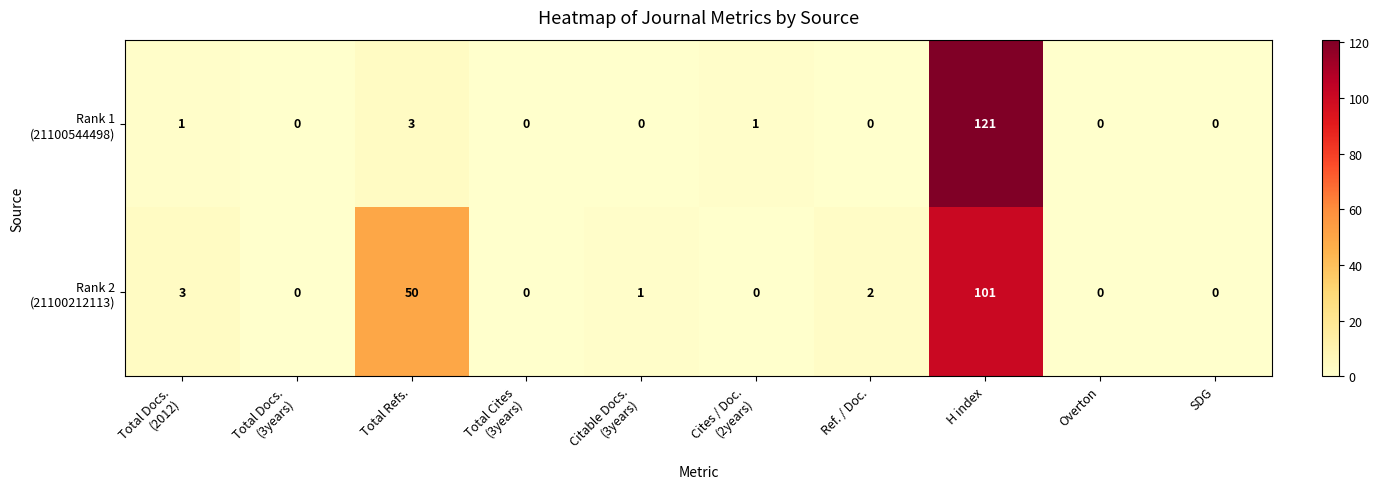

What is the total value across all series at Cites / Doc.
(2years)?

1